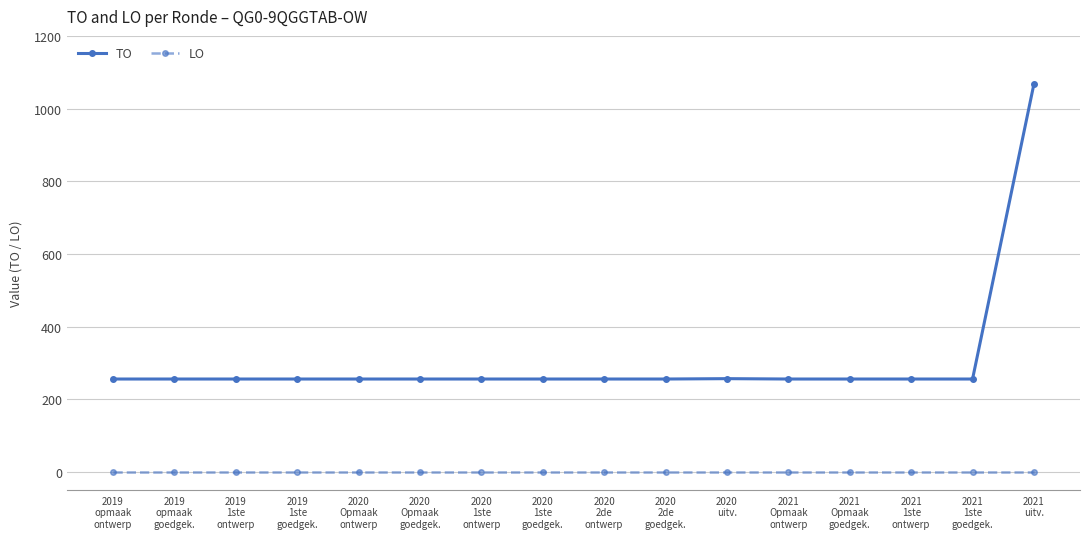

How many categories are shown in the chart?

16